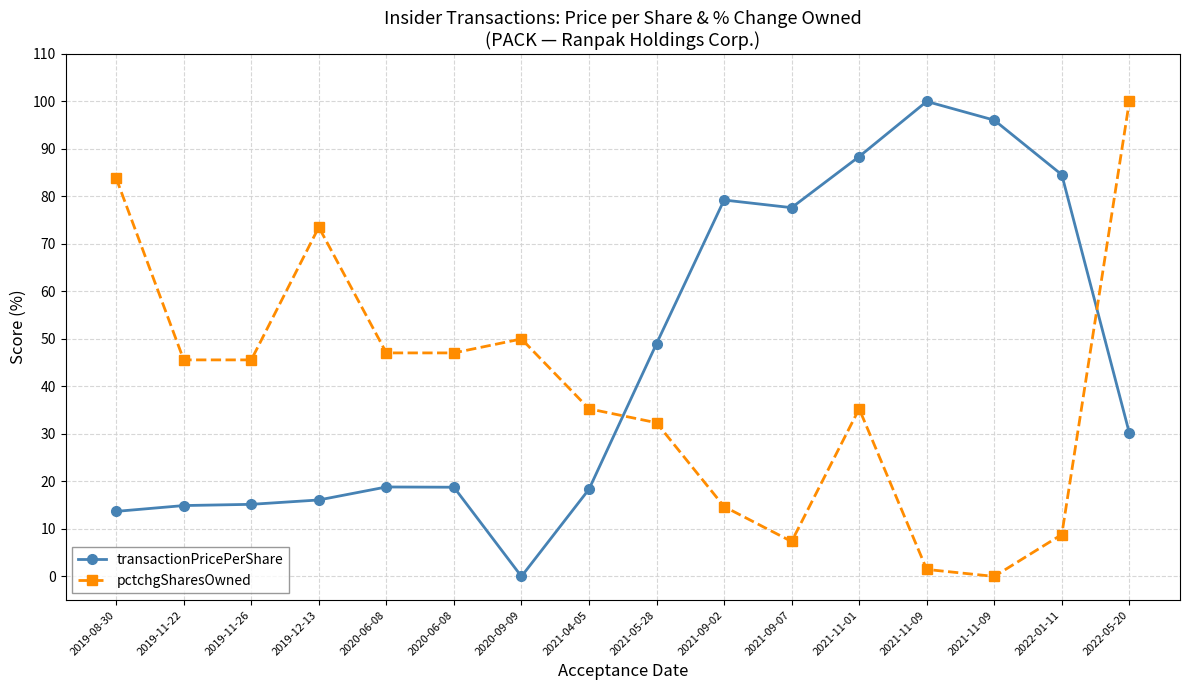

Where do pctchgSharesOwned and transactionPricePerShare first cross each other?

2021-04-05 and 2021-05-28